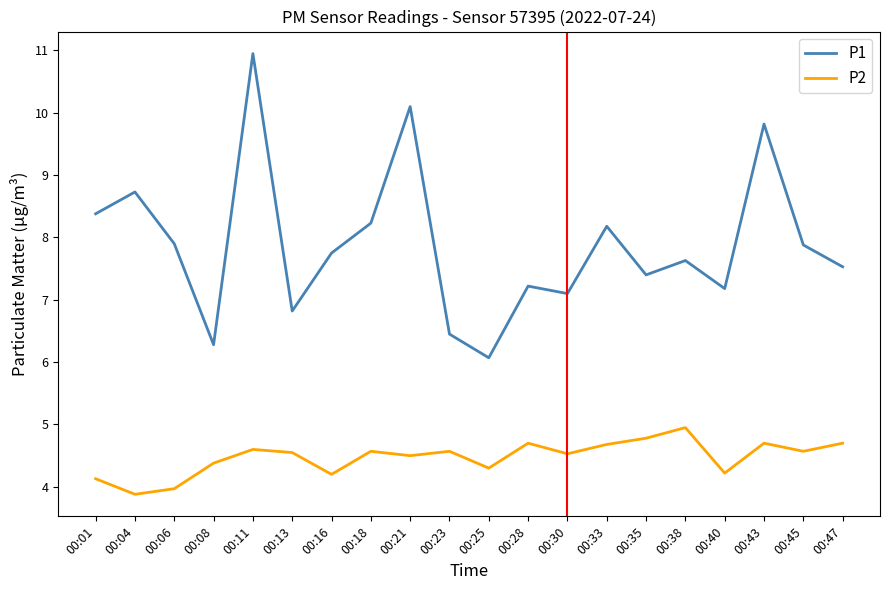

Rank the series by their maximum value, from highest to lowest.

P1, P2